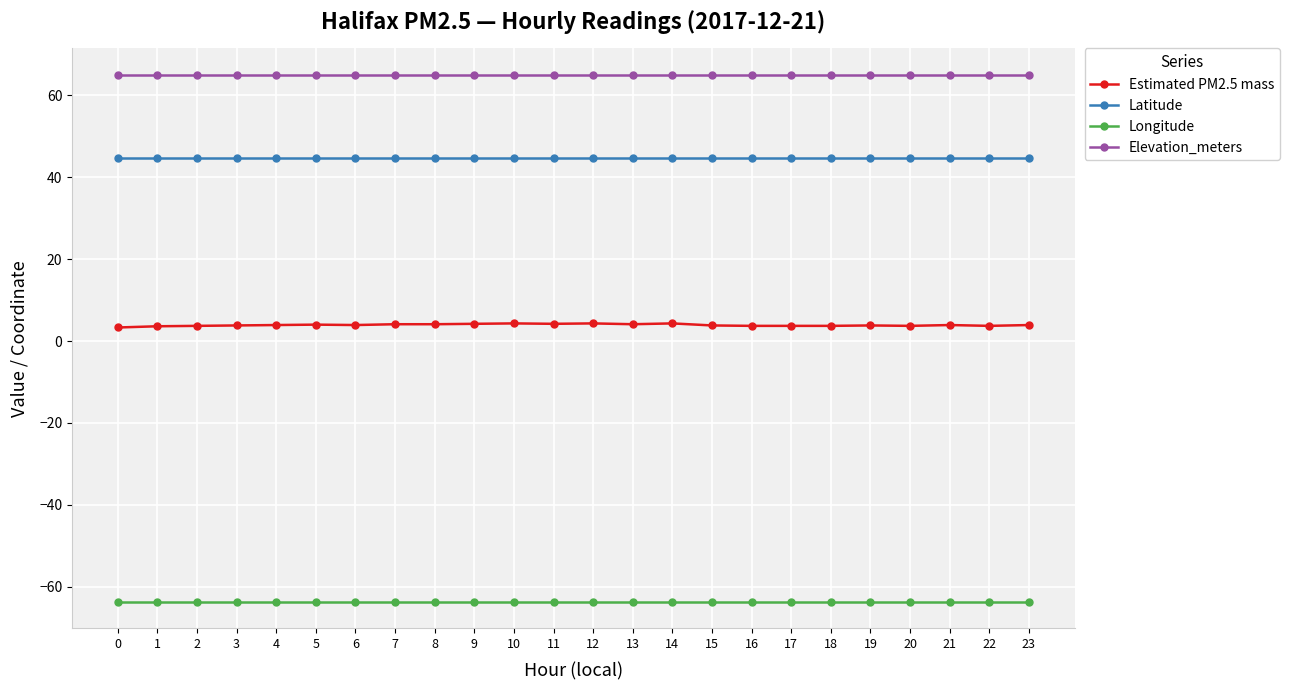

Is the value of Estimated PM2.5 mass at 12 greater than the value of Longitude at 19?

Yes